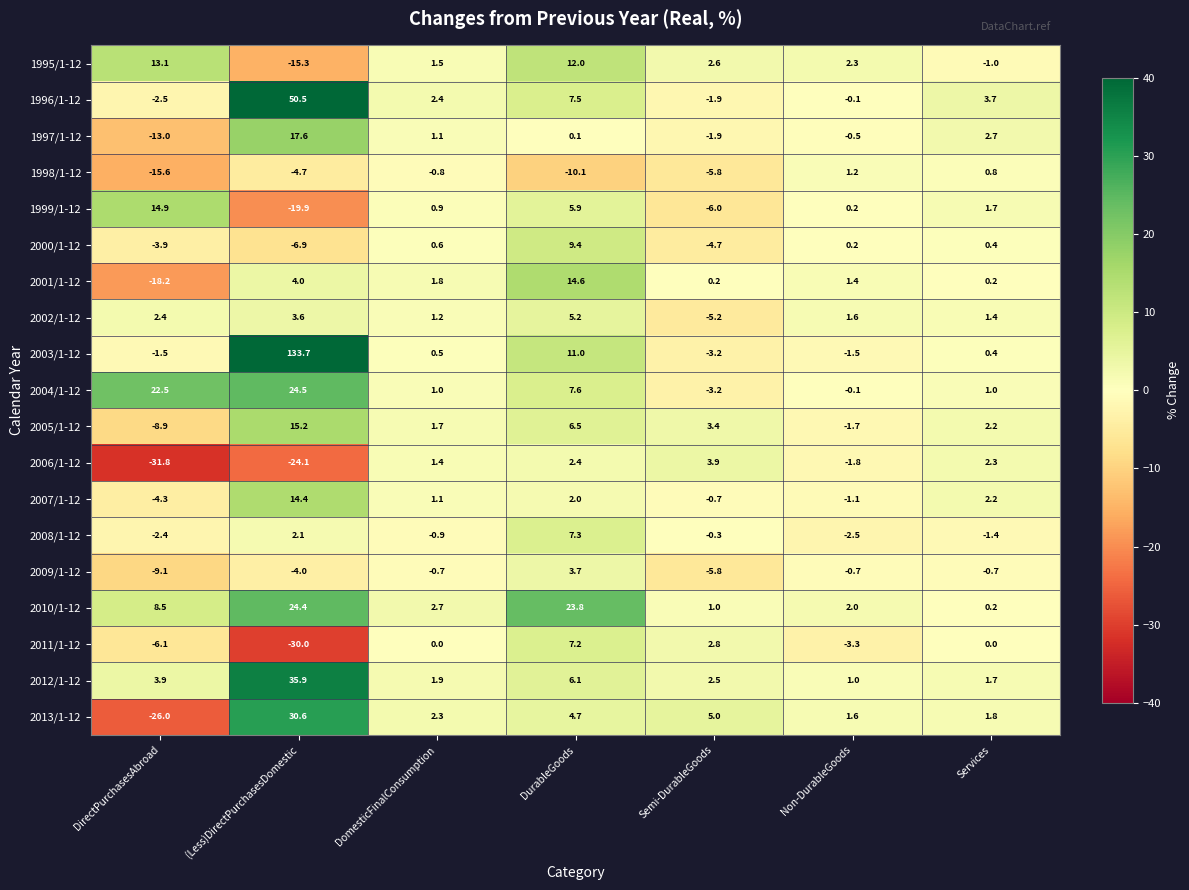

What is the greatest value displayed?

133.7